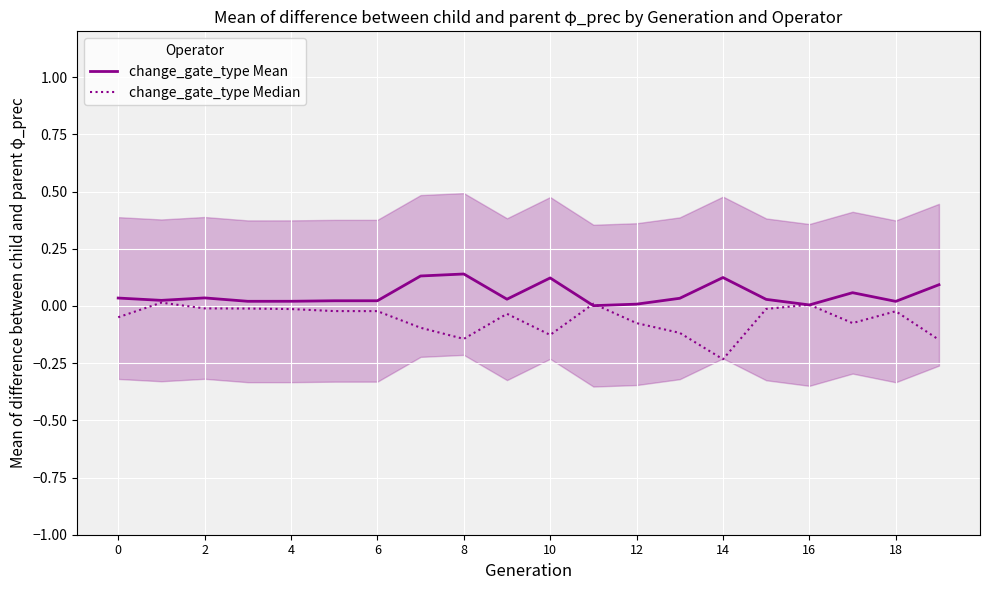

How many data points in change_gate_type Median are less than 0?

17